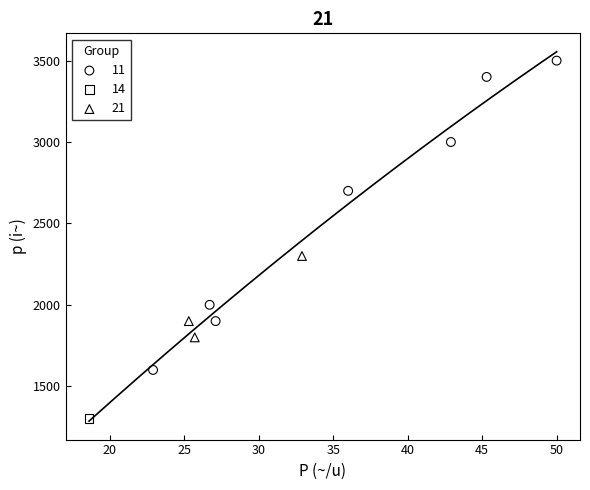

What are all the series names shown in the legend?

11, 14, 21